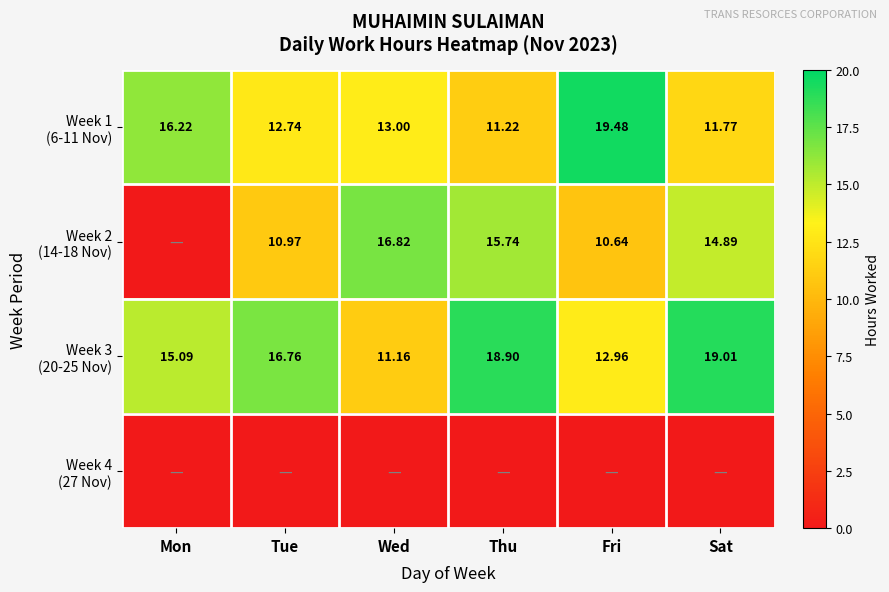

How many series are shown in this chart?

4